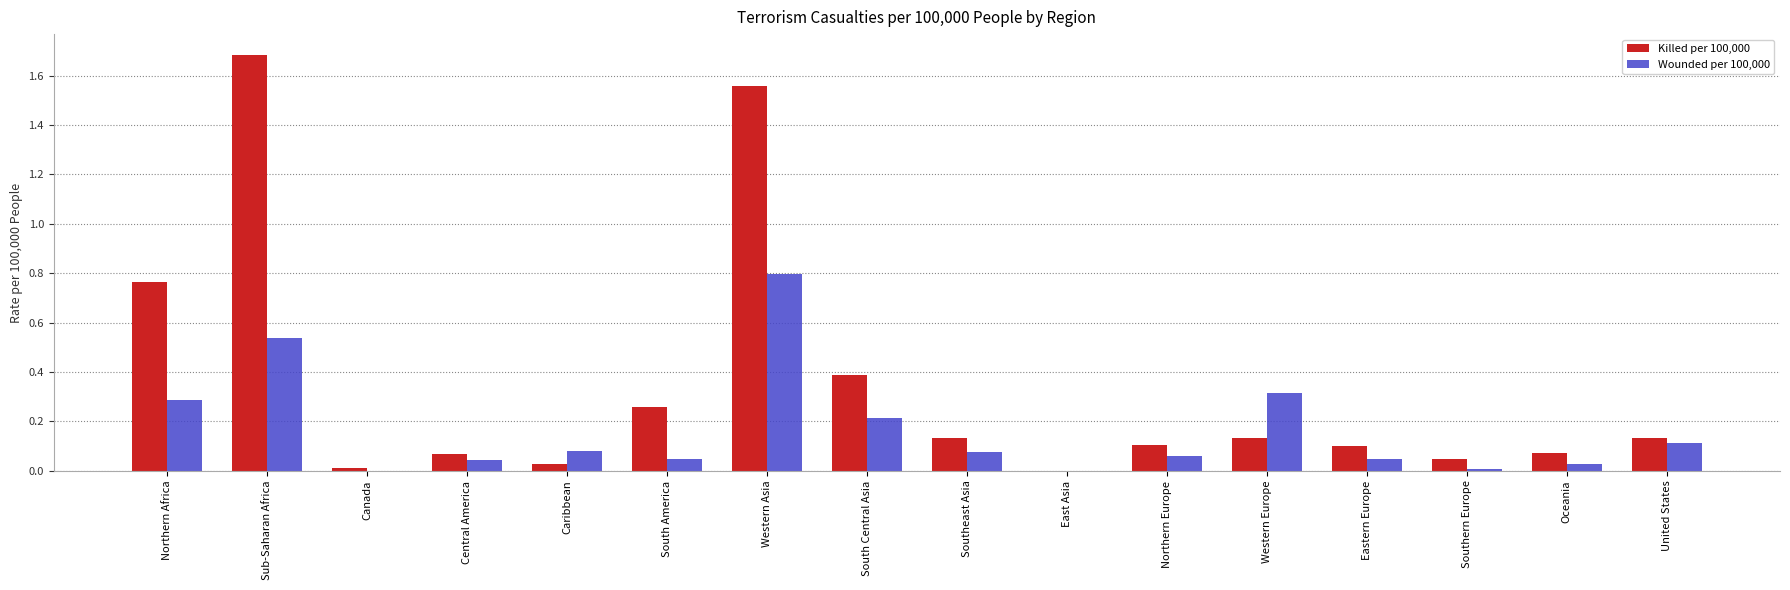

Which series has the largest total across all categories?

Killed per 100,000